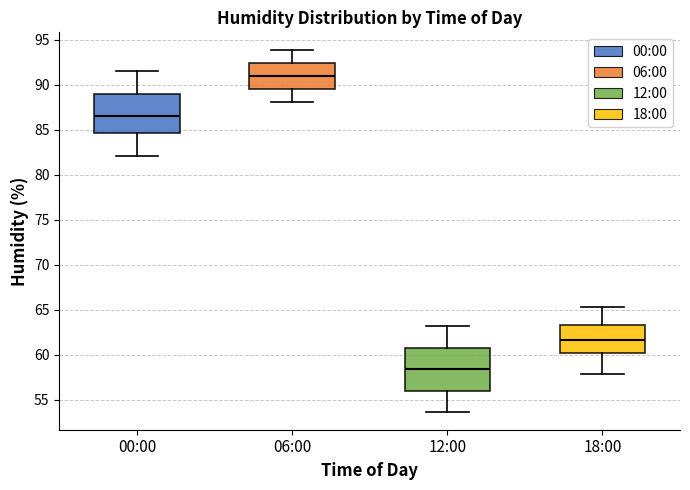

Reading left to right, read every box against the y-axis: the position of its median line, the range the box covers, and the ends of its whiskers. The values are not printed on the chart, so give them approximately, as read against the axis.

00:00: median 86.5, box 84.5 to 89.0, whiskers 82.0 to 91.5
06:00: median 91.0, box 89.5 to 92.5, whiskers 88.0 to 94.0
12:00: median 58.5, box 56.0 to 61.0, whiskers 53.5 to 63.0
18:00: median 61.5, box 60.0 to 63.5, whiskers 58.0 to 65.5